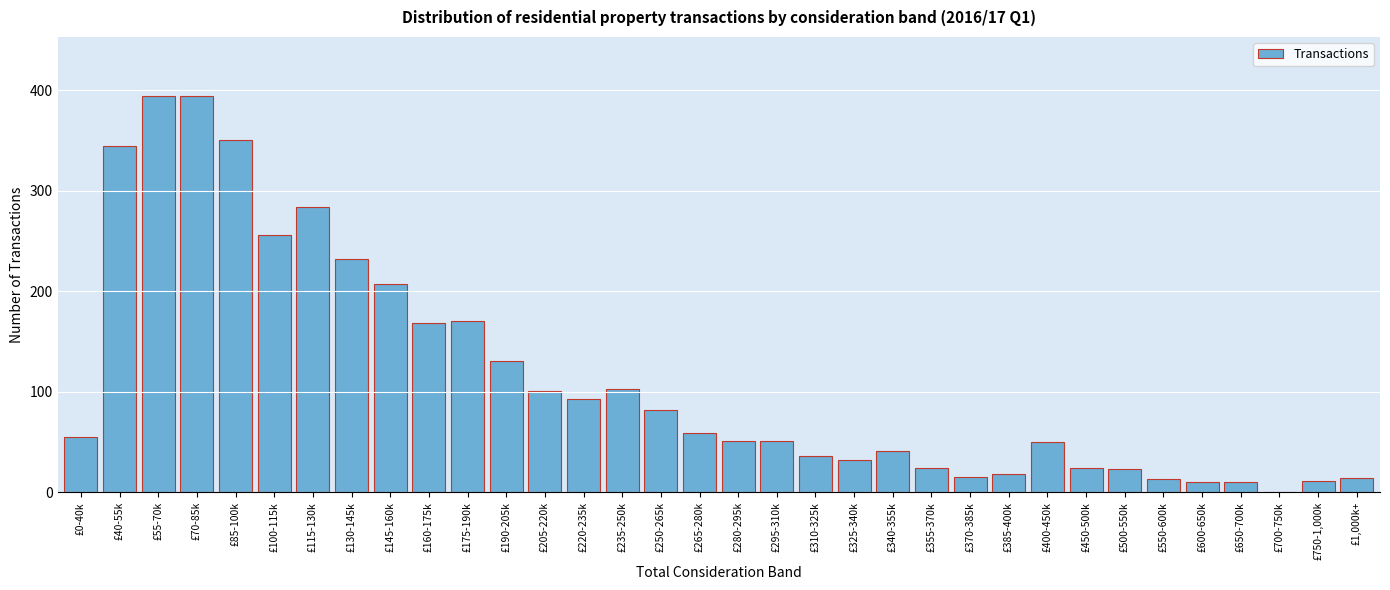

Approximately how many times larger is the value at £310-325k compared to £205-220k?

0.4